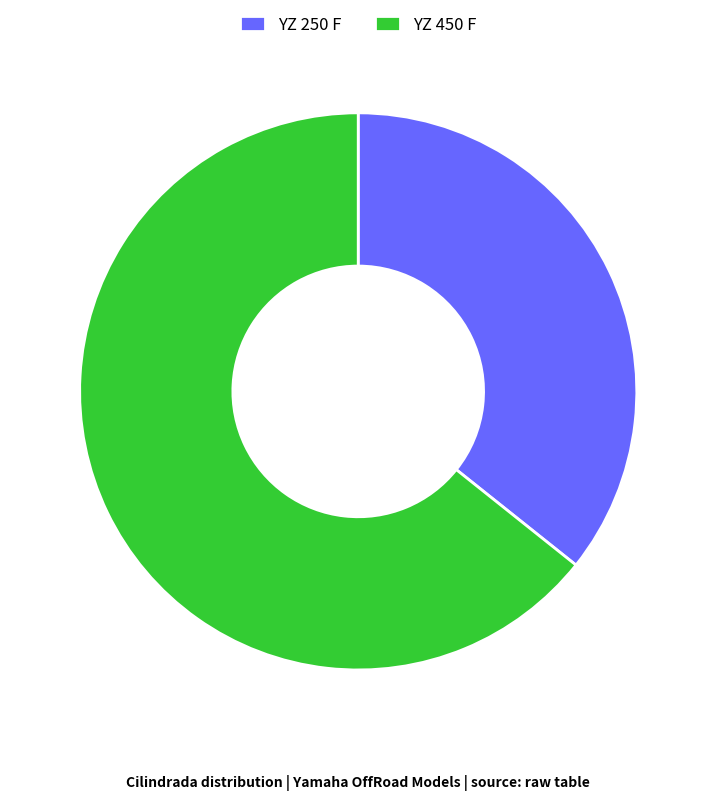

Combined, do YZ 250 F and YZ 450 F account for over 50%?

Yes